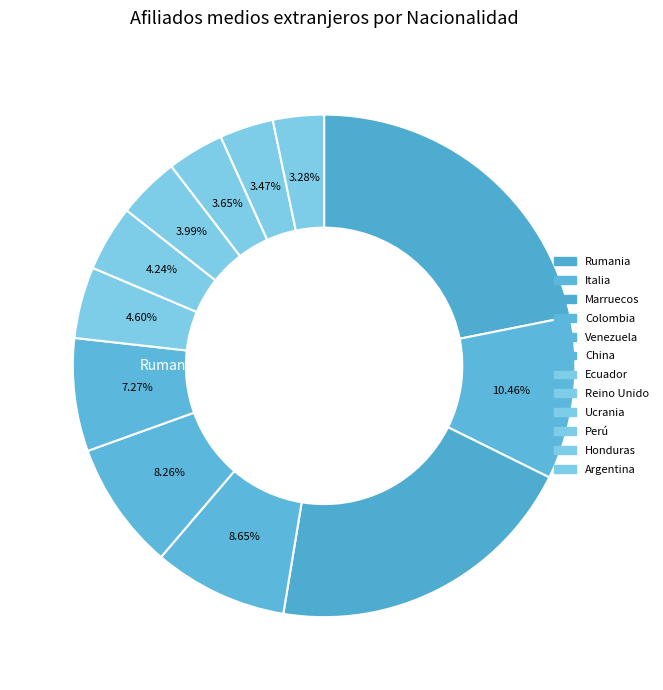

Rank the categories by value from highest to lowest.

Rumania, Marruecos, Italia, Colombia, Venezuela, China, Ecuador, Reino Unido, Ucrania, Perú, Honduras, Argentina